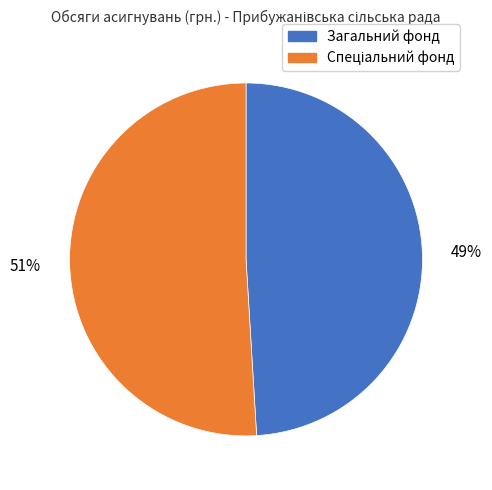

Does any single category account for the majority?

Yes